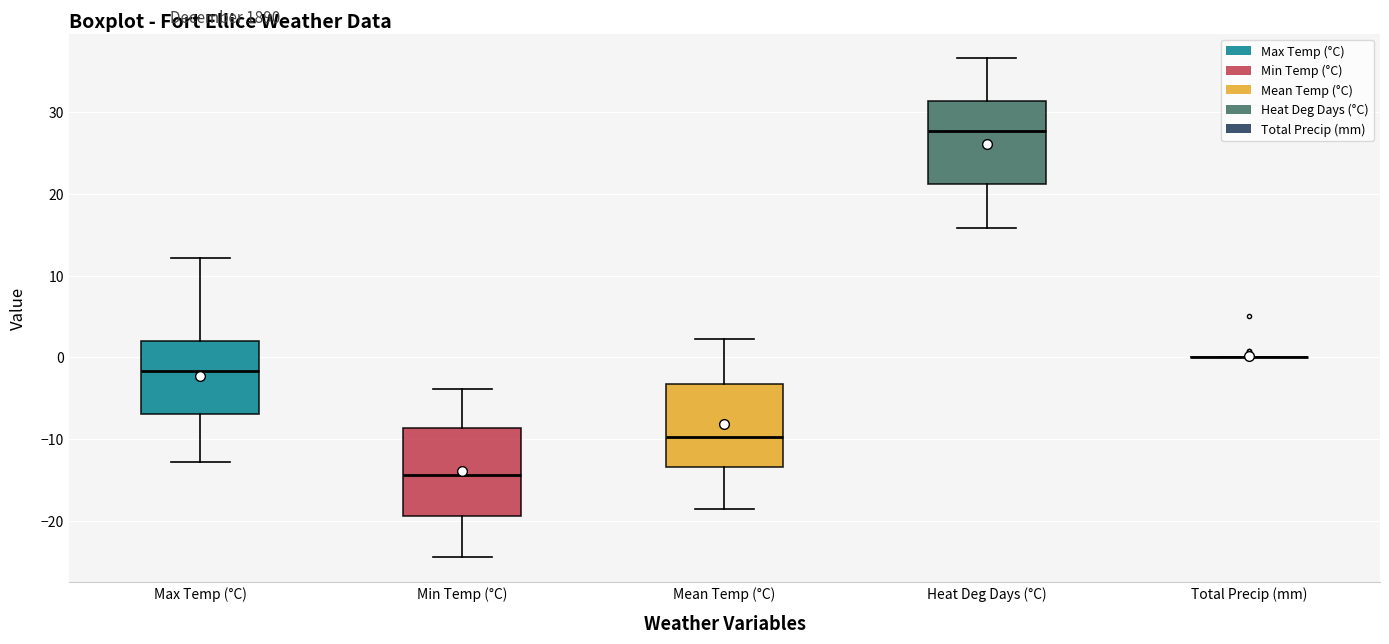

Where does the upper whisker of the box for Heat Deg Days (°C) end on the y-axis? The values are not printed on the chart, so give them approximately, as read against the axis.

37